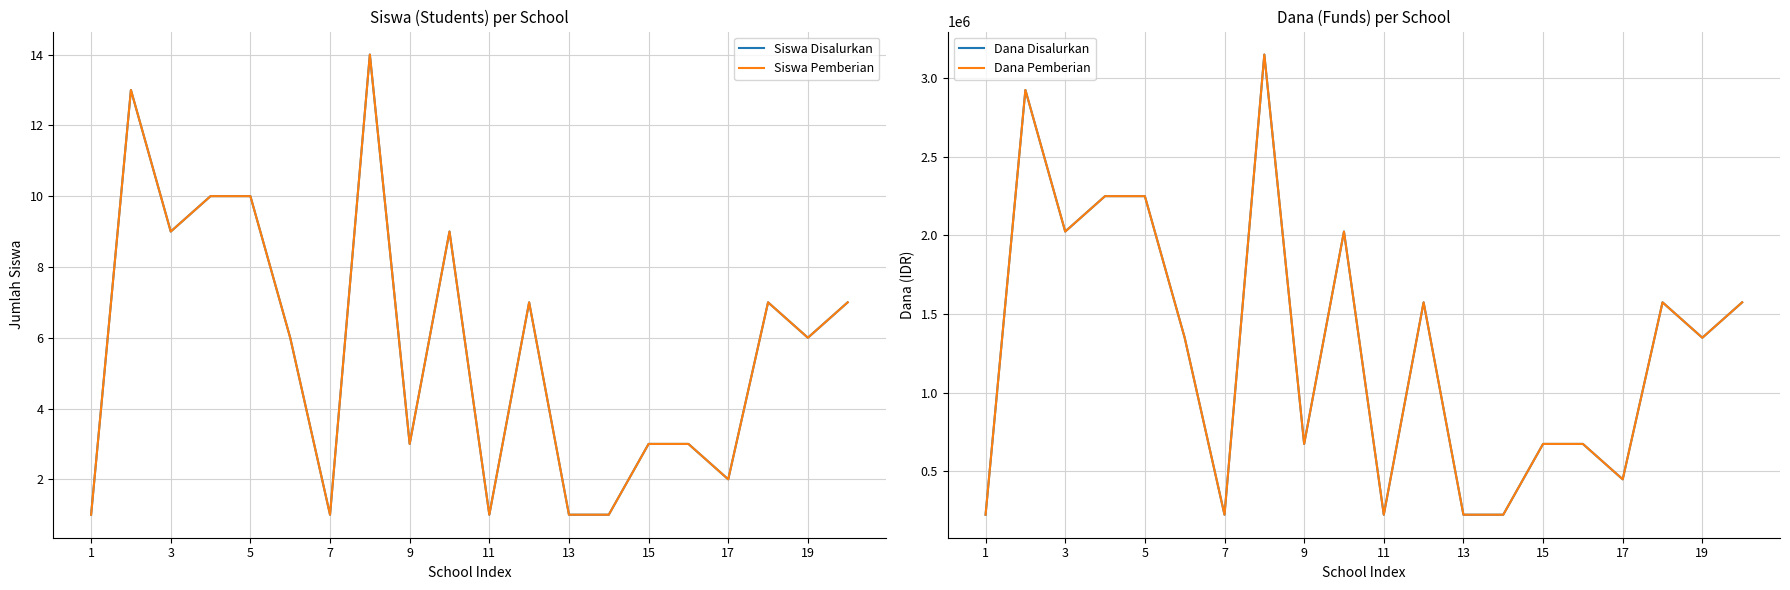

How many lines are shown in the chart?

4